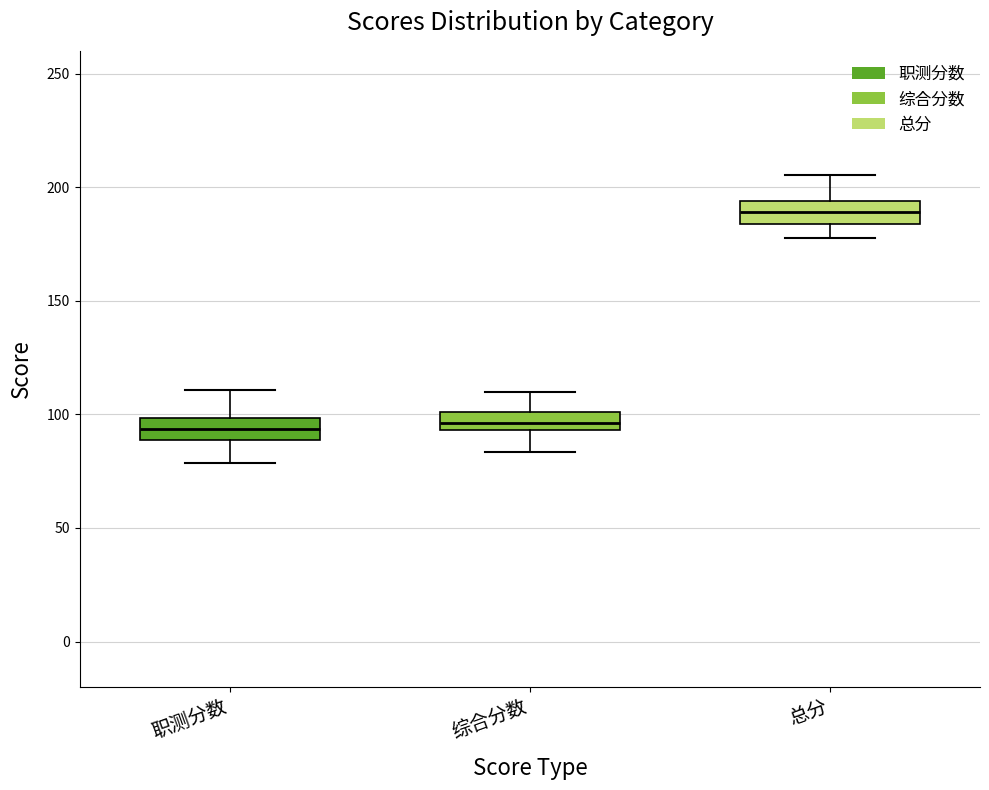

Where is the upper edge of the box for 综合分数 on the y-axis? The values are not printed on the chart, so give them approximately, as read against the axis.

100